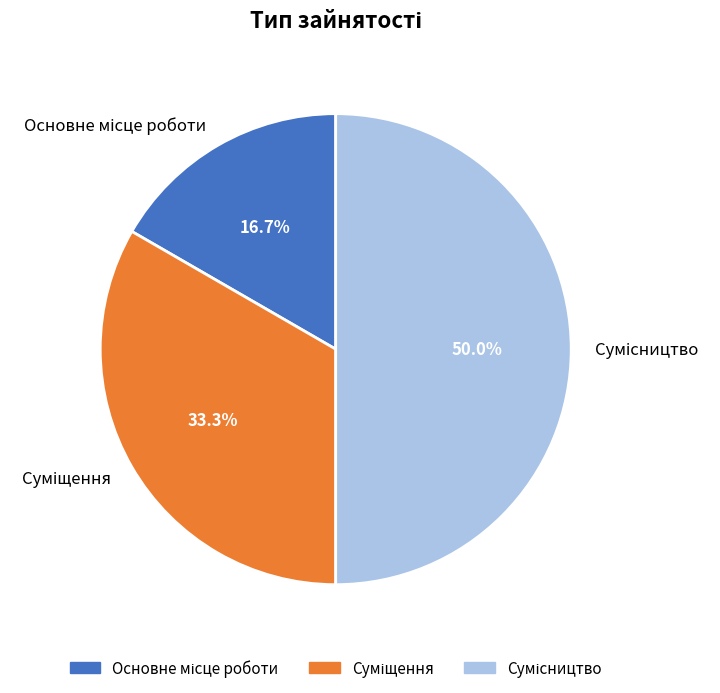

Count the number of slices in the pie.

3